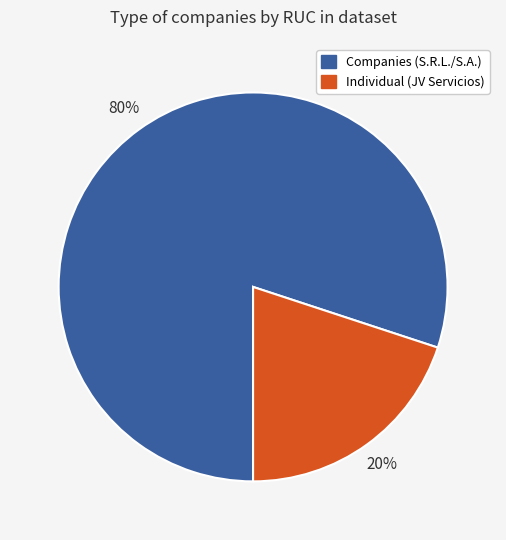

To the nearest percent, what is the average slice percentage?

50%